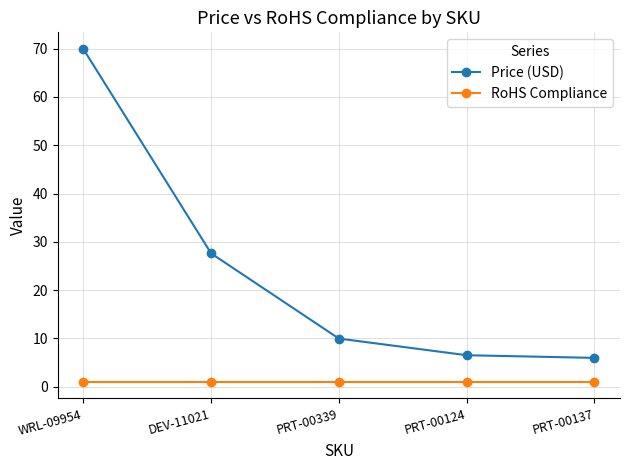

The Price (USD) series shows 70.0 at WRL-09954. True or false?

True